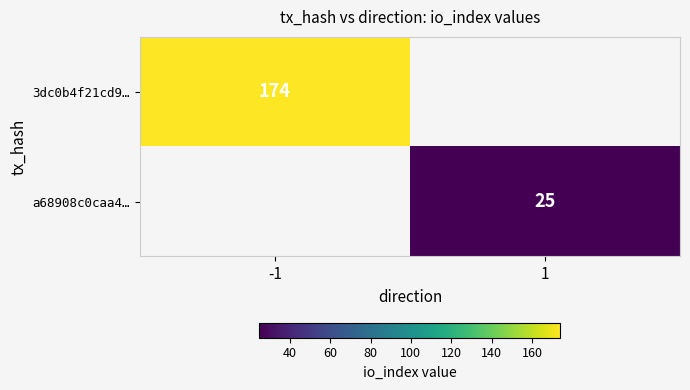

Is it true that 3dc0b4f21cd9… equals 261.2 at -1?

False